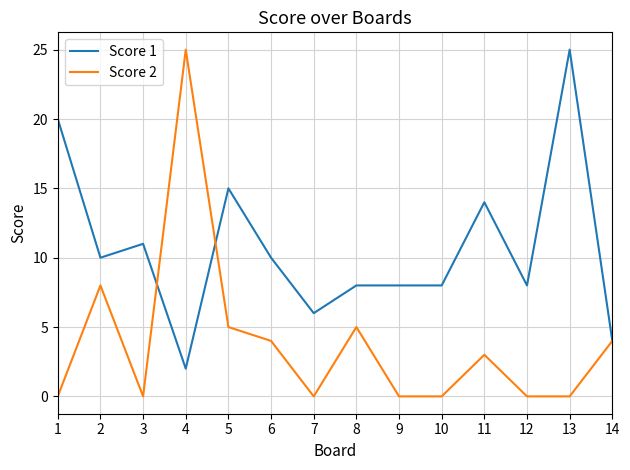

List the series in order of their overall mean, highest first.

Score 1, Score 2